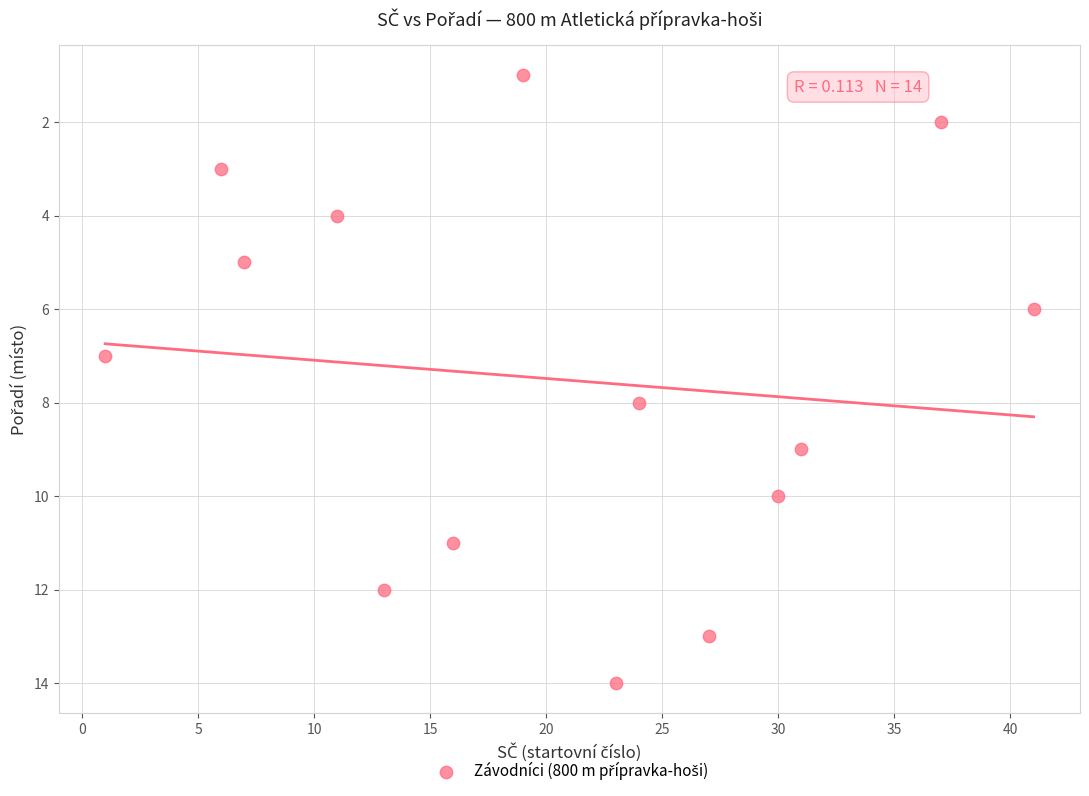

What is the range of X values (max minus min)?

40